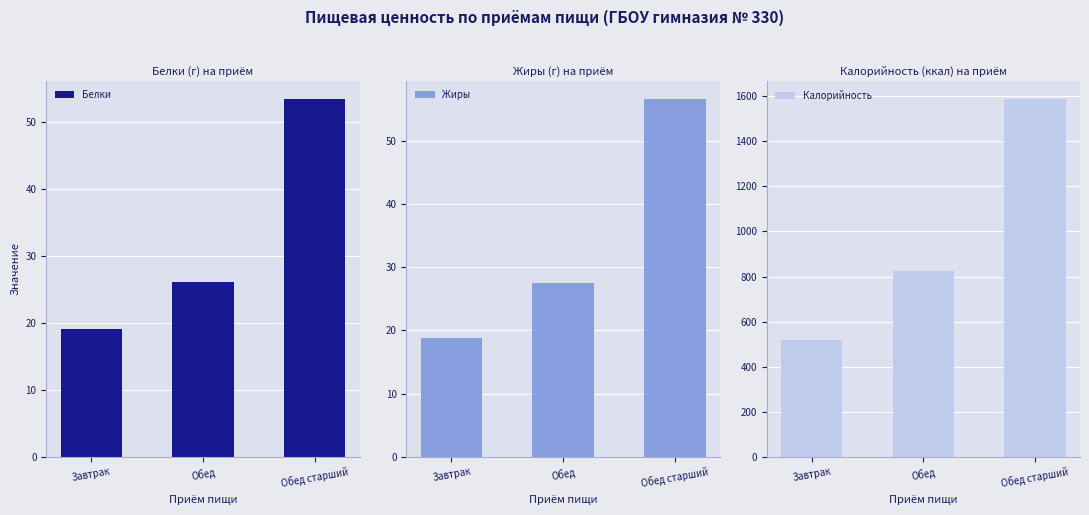

The value of Жиры at Завтрак is 11.7. True or false?

False